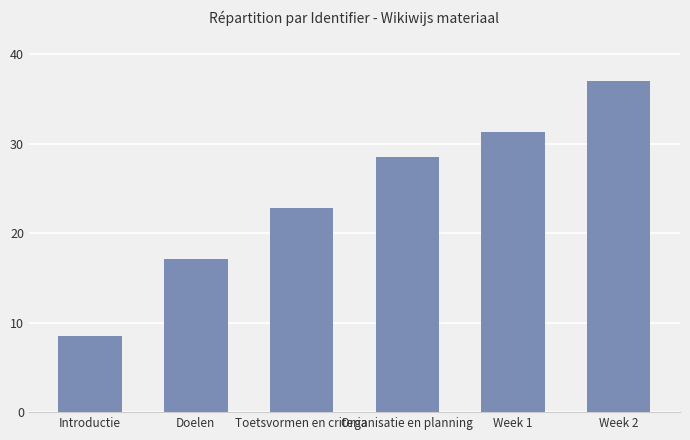

Are the bars horizontal?

No